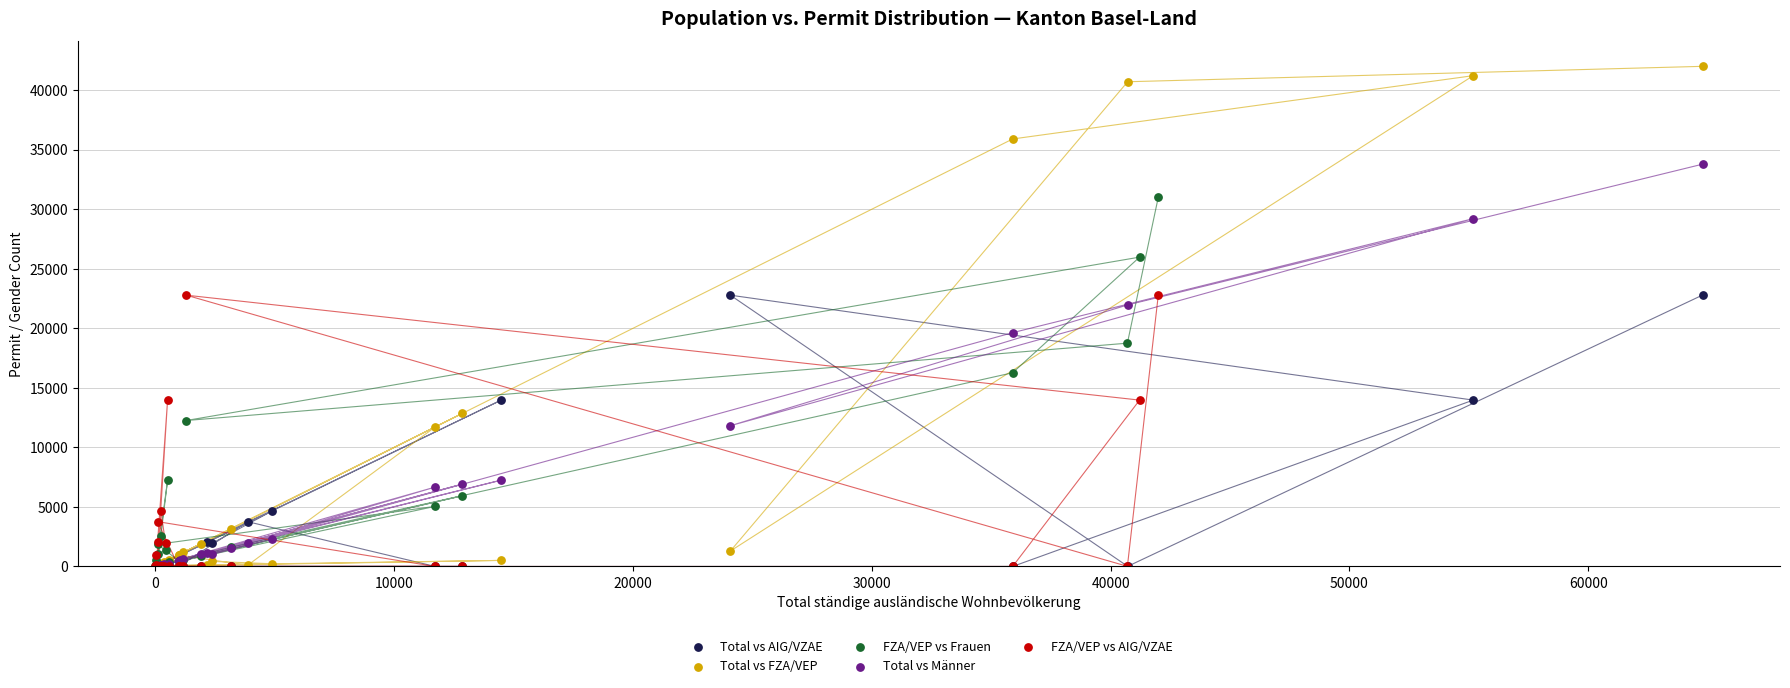

What are all the series names shown in the legend?

Total vs AIG/VZAE, Total vs FZA/VEP, FZA/VEP vs Frauen, Total vs Männer, FZA/VEP vs AIG/VZAE